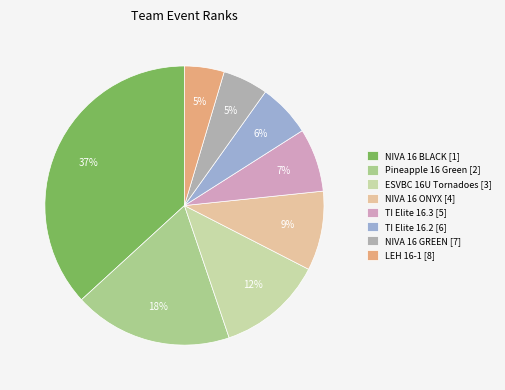

Which has a higher value, NIVA 16 GREEN or Pineapple 16 Green?

Pineapple 16 Green